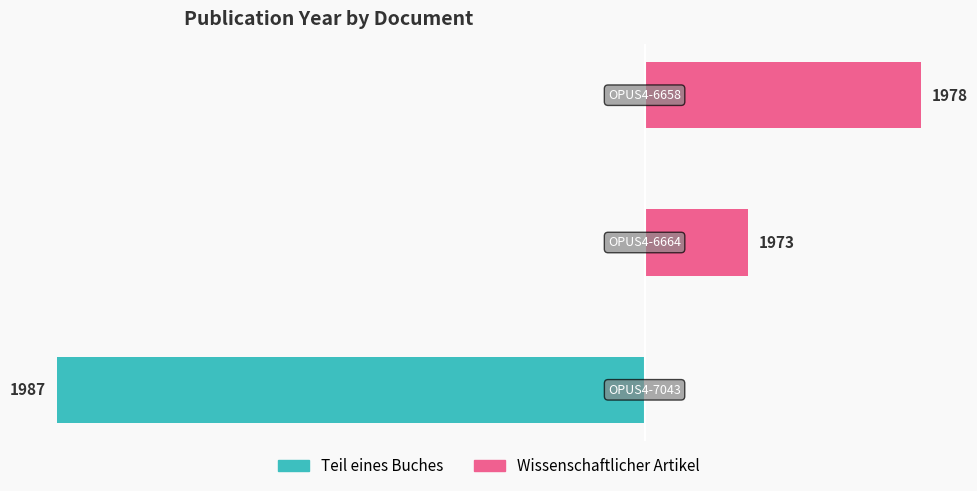

How many values in the Teil eines Buches series are below 0?

1